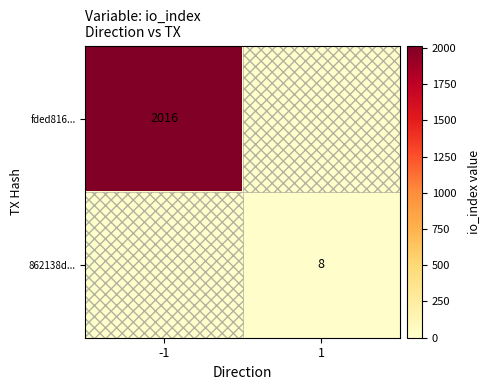

The 862138d... series shows 8 at 1. True or false?

True